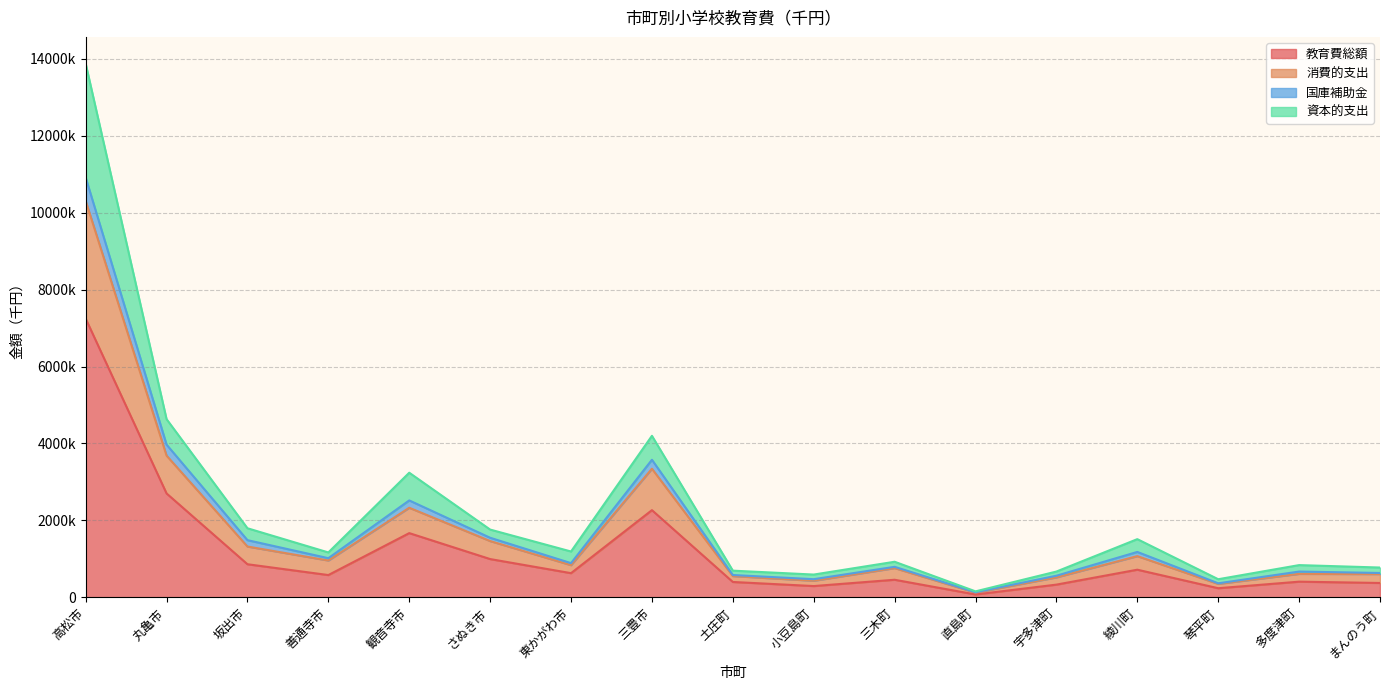

What is the difference between the highest and lowest values at 土庄町?

294011